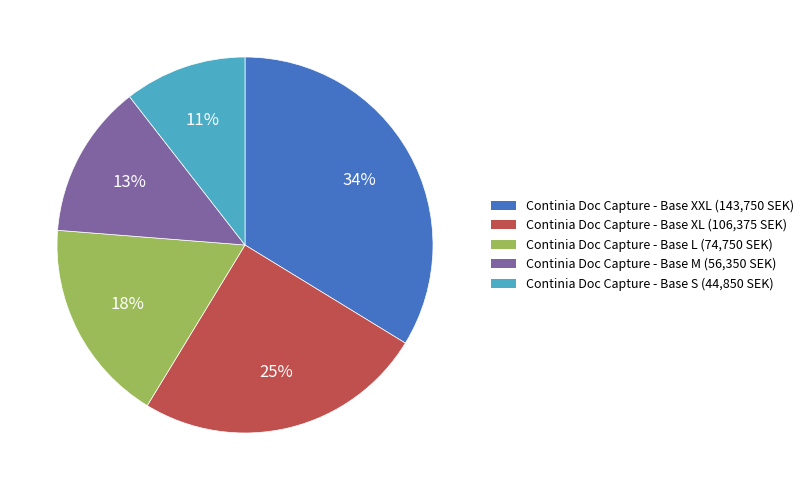

To the nearest percent, what is the average slice percentage?

20%